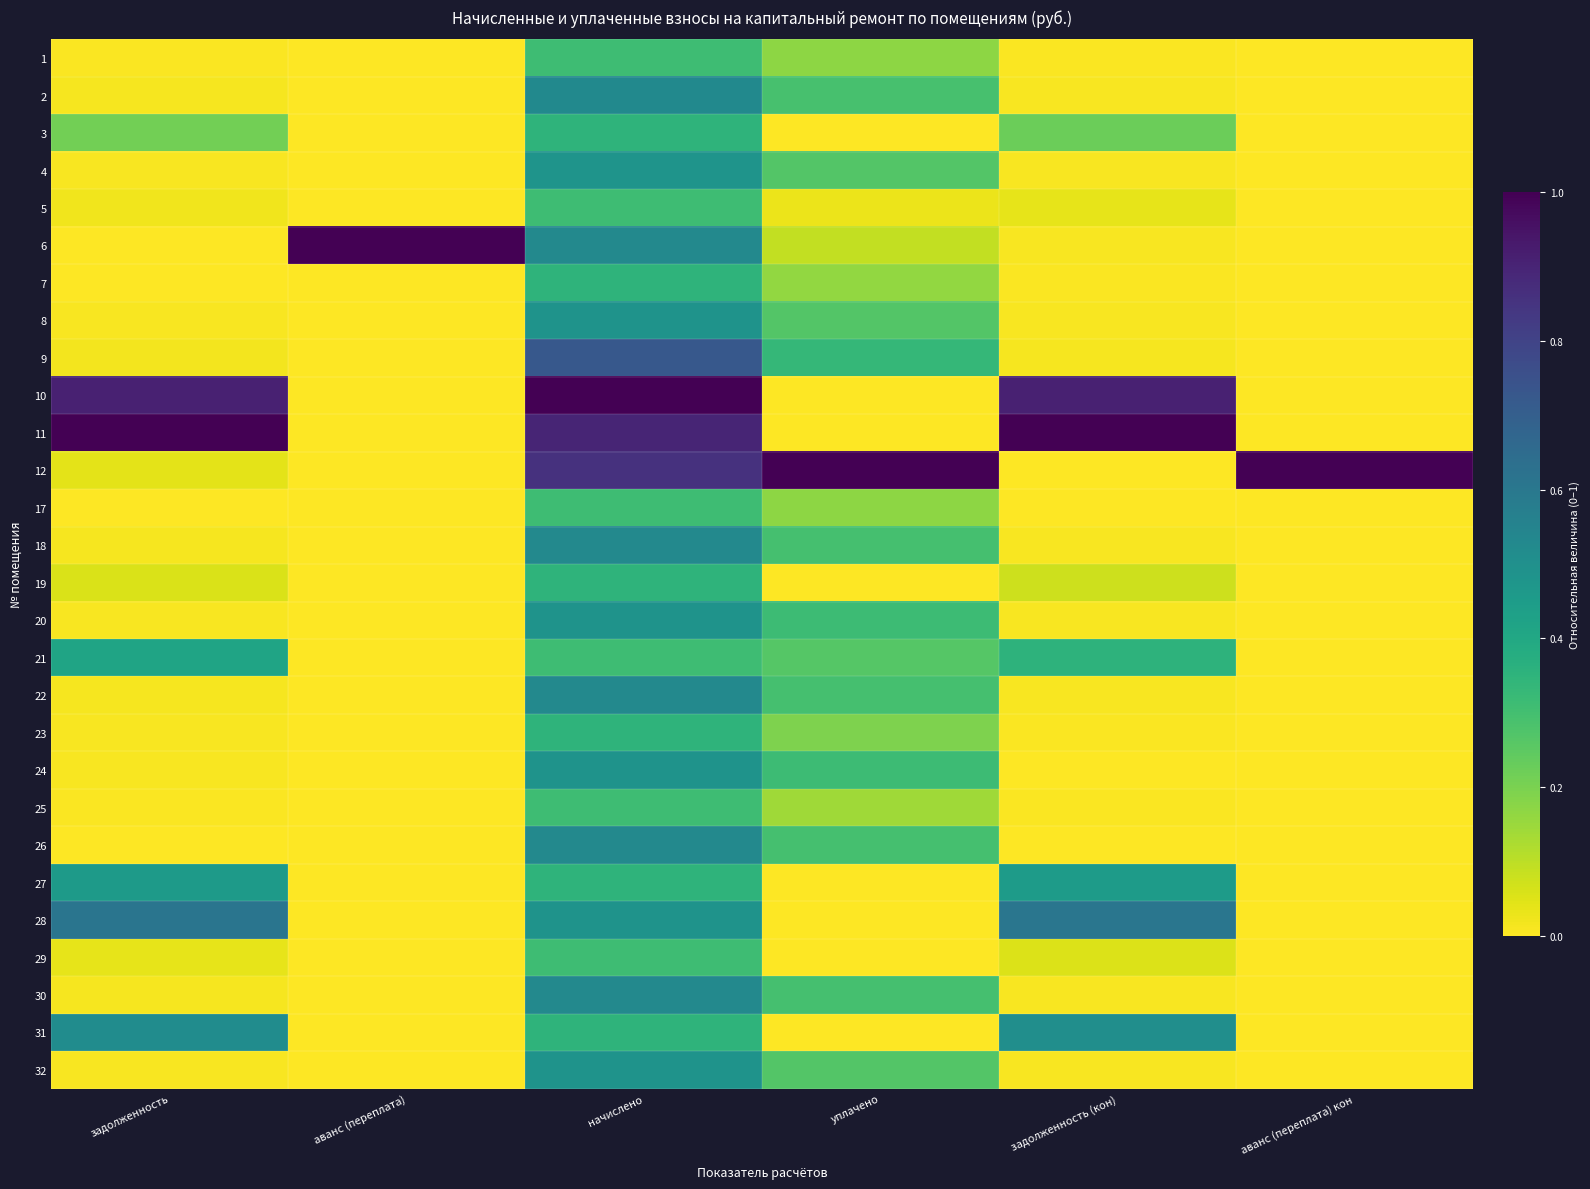

Rank the series by their maximum value, from lowest to highest.

1, 5, 17, 25, 29, 3, 7, 19, 23, 21, 27, 4, 8, 20, 24, 32, 31, 2, 18, 22, 26, 30, 28, 9, 6, 10, 11, 12